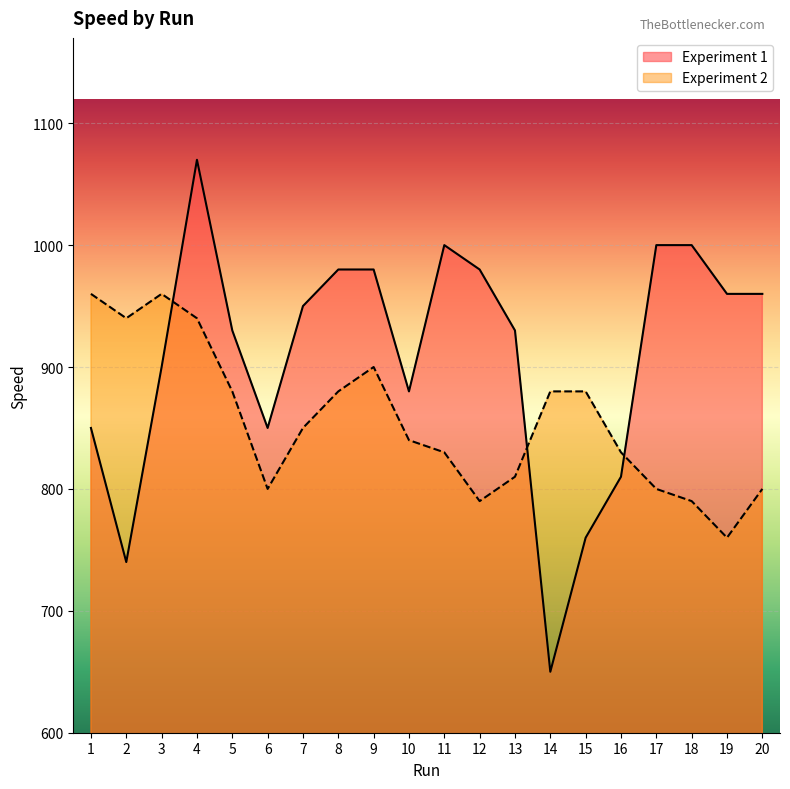

Reading left to right, list all the values displayed in this chart.

Experiment 1: 850	740	900	1070	930	850	950	980	980	880	1000	980	930	650	760	810	1000	1000	960	960
Experiment 2: 960	940	960	940	880	800	850	880	900	840	830	790	810	880	880	830	800	790	760	800